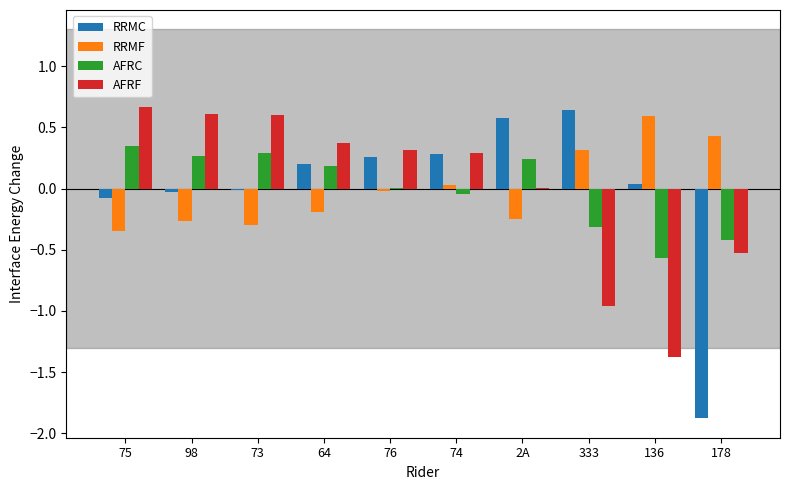

How many categories are shown in the chart?

10